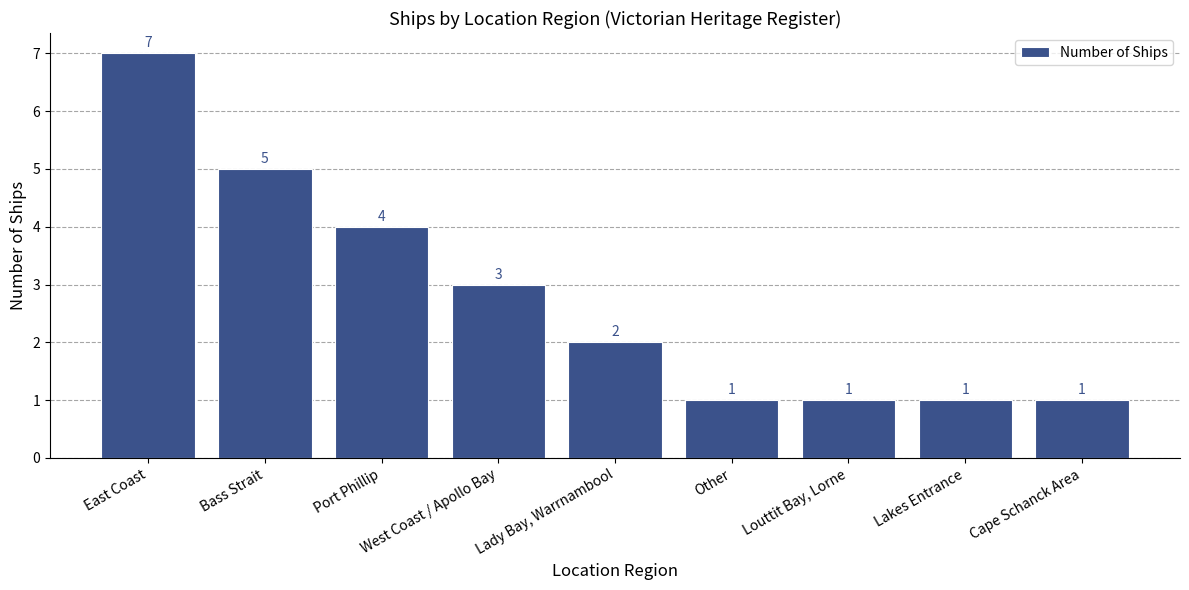

Reading left to right, extract all data points from this chart.

7	5	4	3	2	1	1	1	1